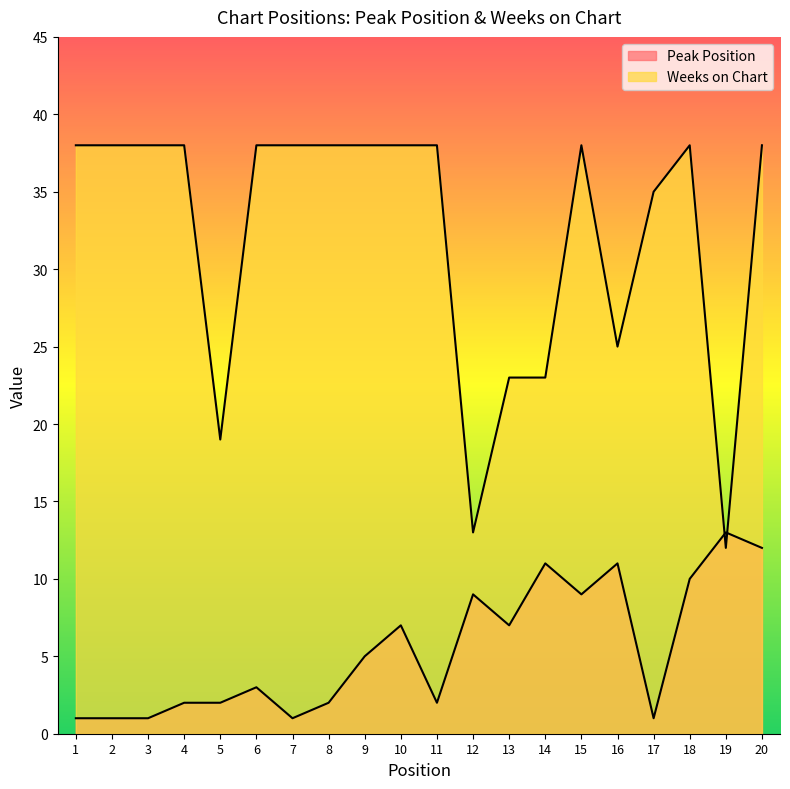

Between which two adjacent categories do Weeks on Chart and Peak Position first intersect?

18 and 19